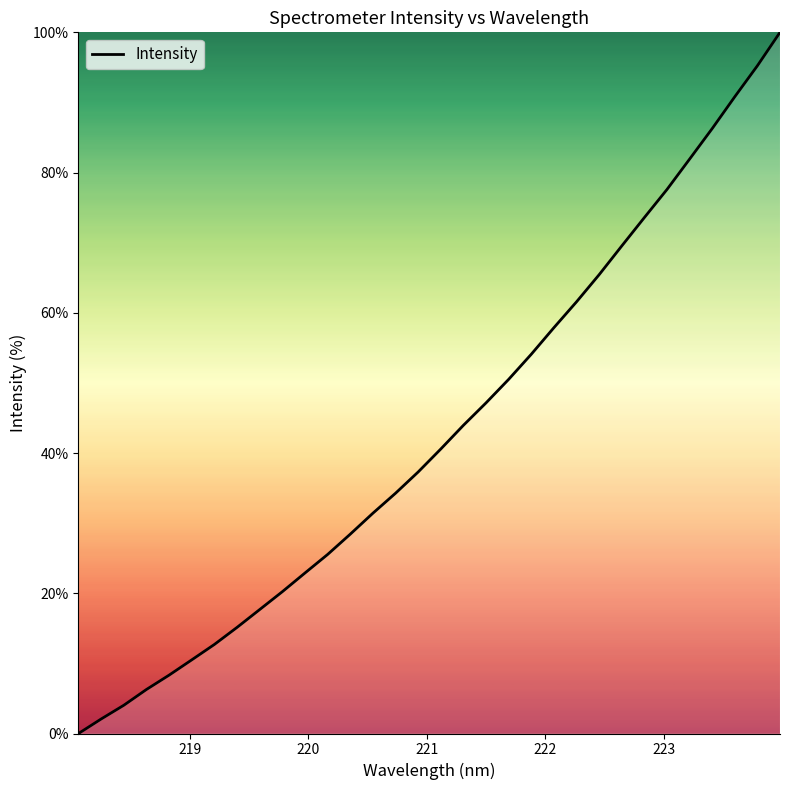

What is the difference between the maximum and minimum values?

100.0